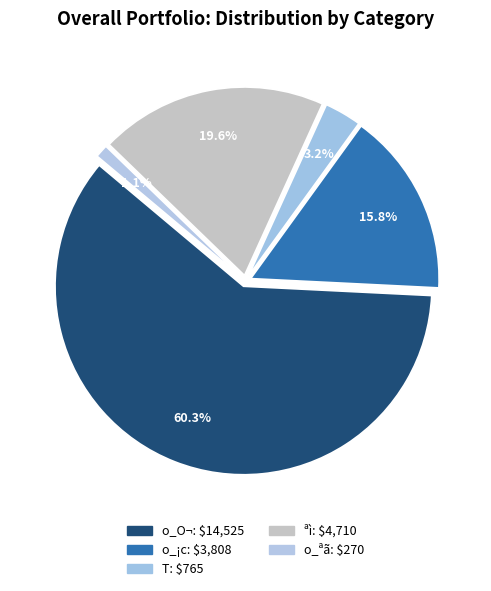

Which category has the biggest portion of the pie?

o_O¬